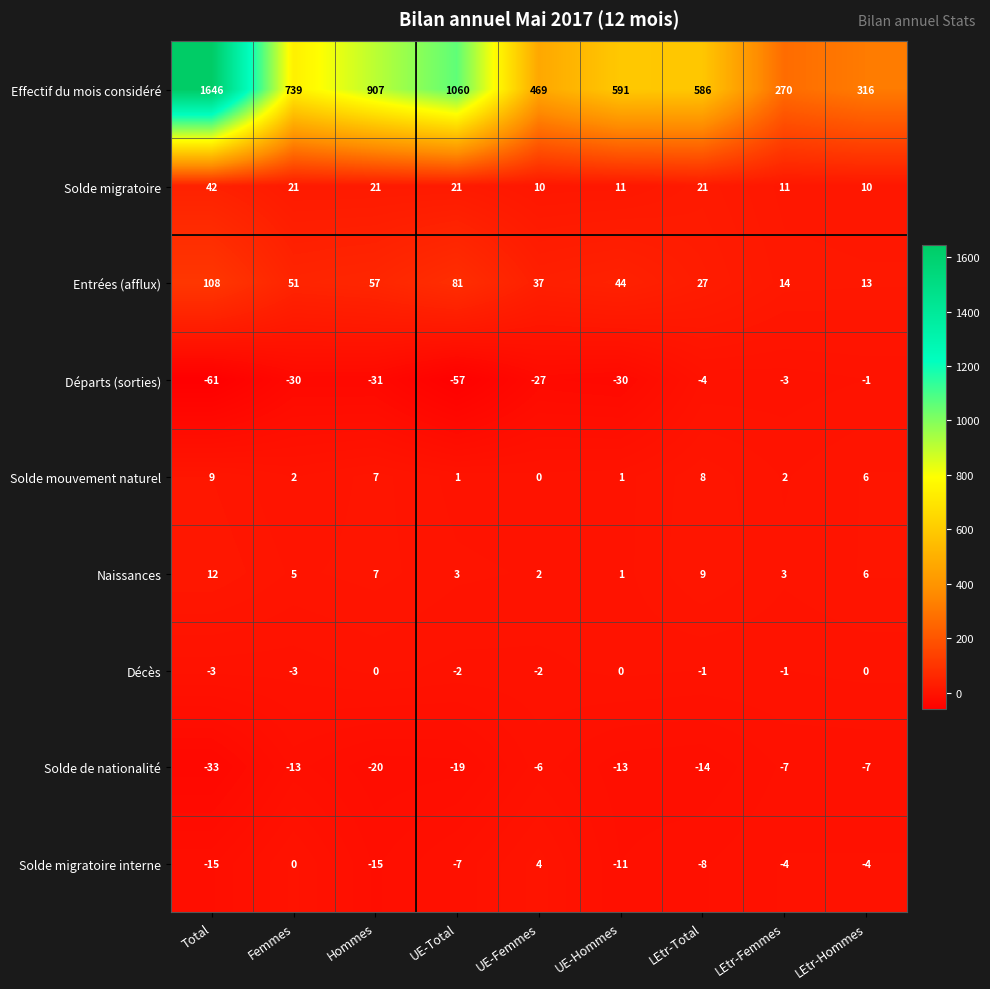

Where does the Départs (sorties) series first go above -30?

UE-Femmes